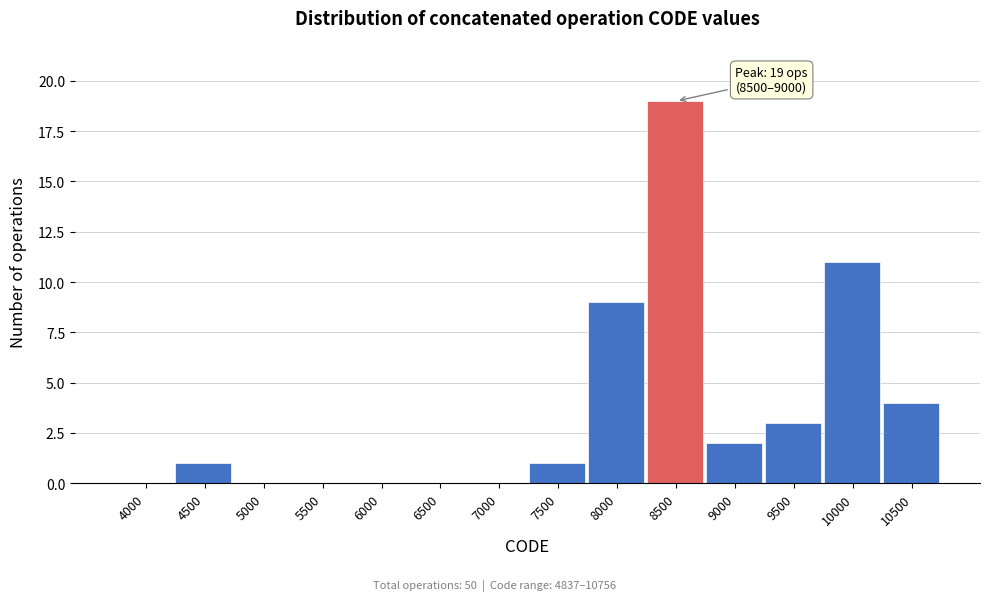

Reading left to right, transcribe all the data shown in this chart.

4000=0	4500=1	5000=0	5500=0	6000=0	6500=0	7000=0	7500=1	8000=9	8500=19	9000=2	9500=3	10000=11	10500=4